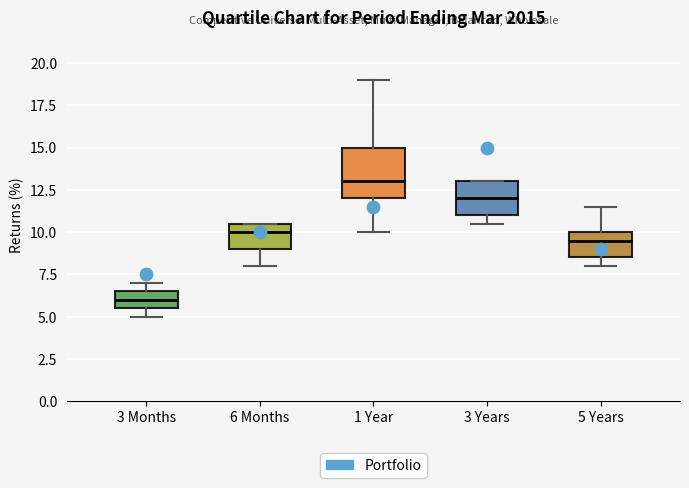

Which box's median line is the lowest?

3 Months